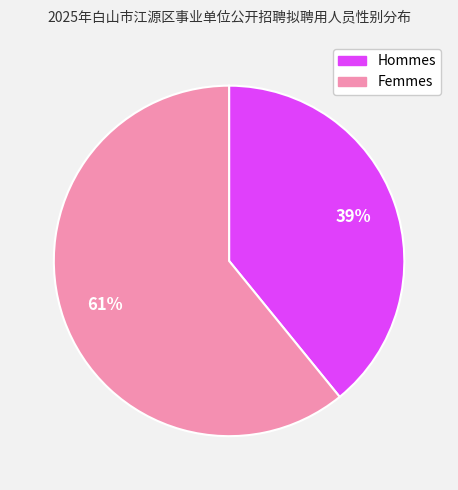

Is there any slice that represents more than half of the pie?

Yes